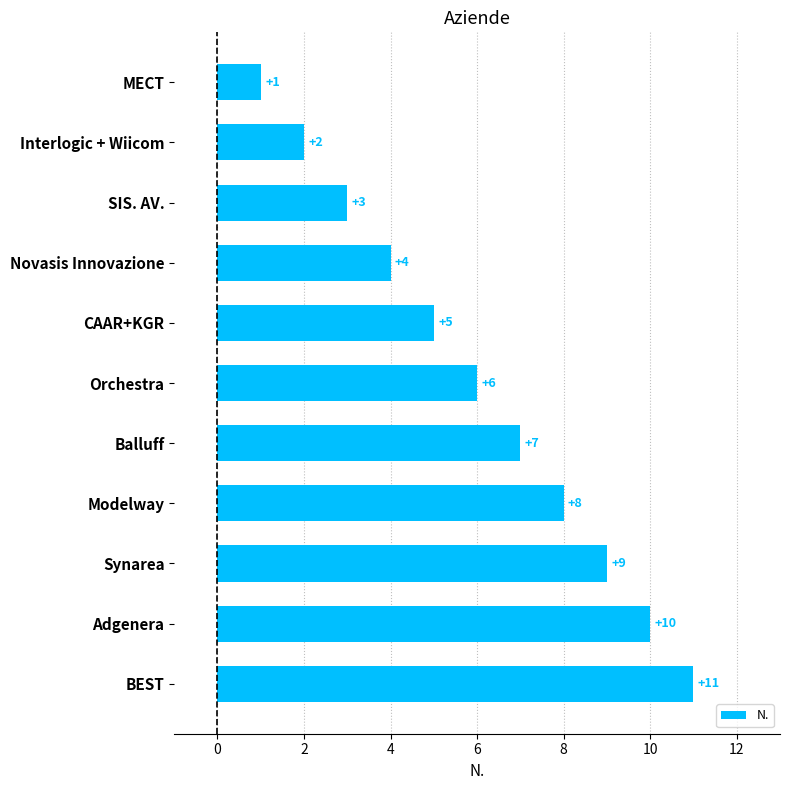

What is the sum of all values?

66